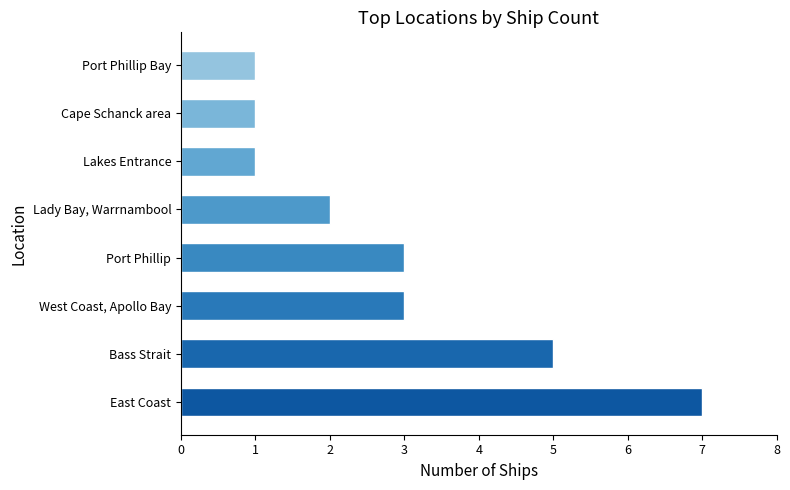

Reading bottom to top, extract all data points from this chart.

East Coast=7	Bass Strait=5	West Coast, Apollo Bay=3	Port Phillip=3	Lady Bay, Warrnambool=2	Lakes Entrance=1	Cape Schanck area=1	Port Phillip Bay=1